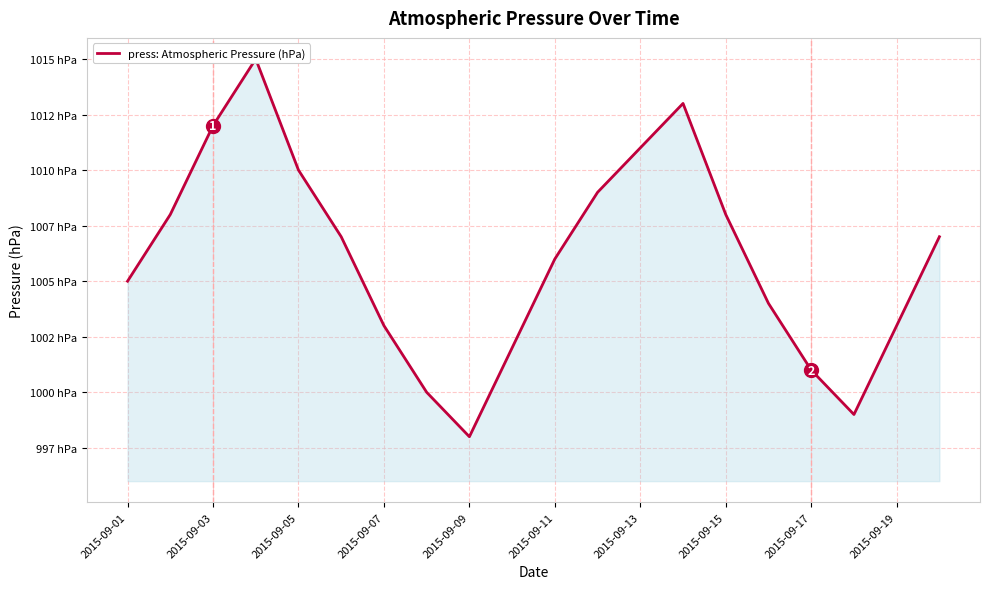

What is the value of the 8th point from the left?

1000